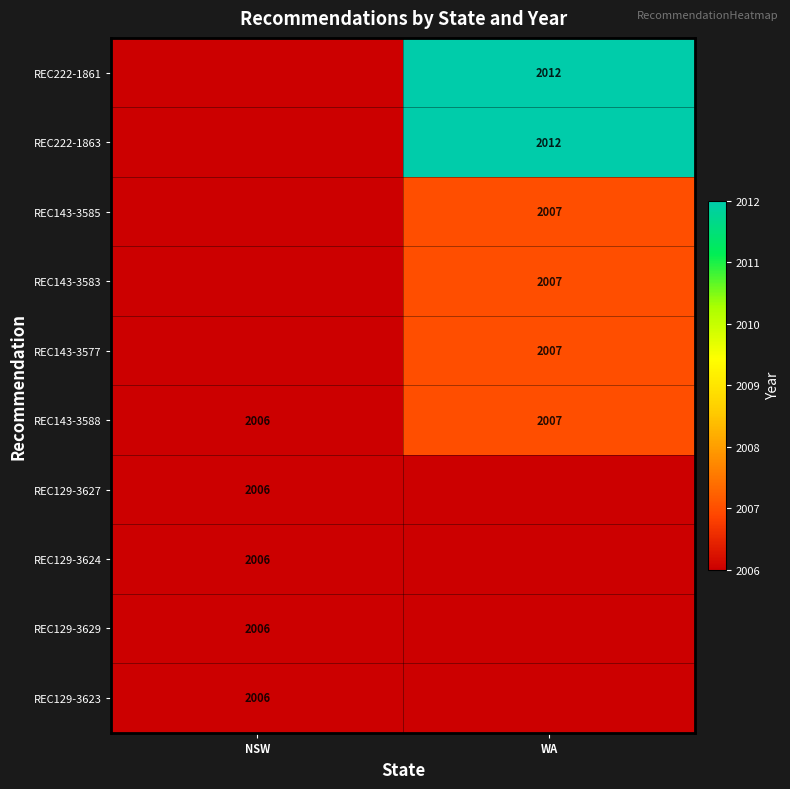

What is the lowest value of the REC143-3588 series?

2006